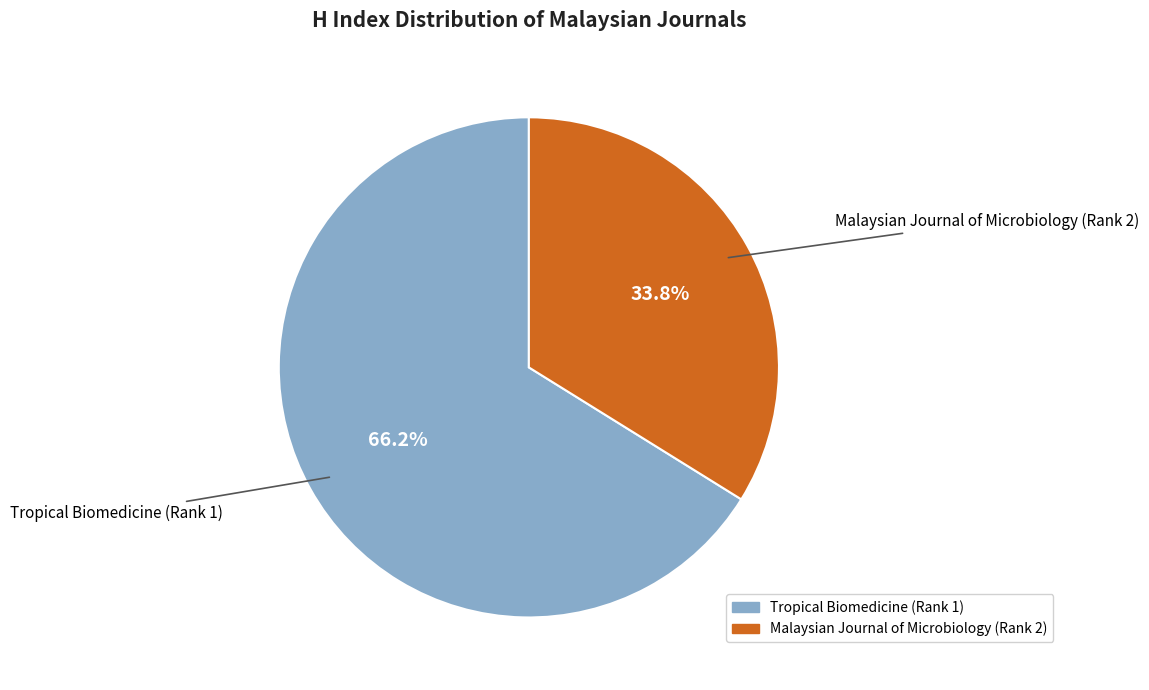

Which category has the biggest portion of the pie?

Tropical Biomedicine (Rank 1)